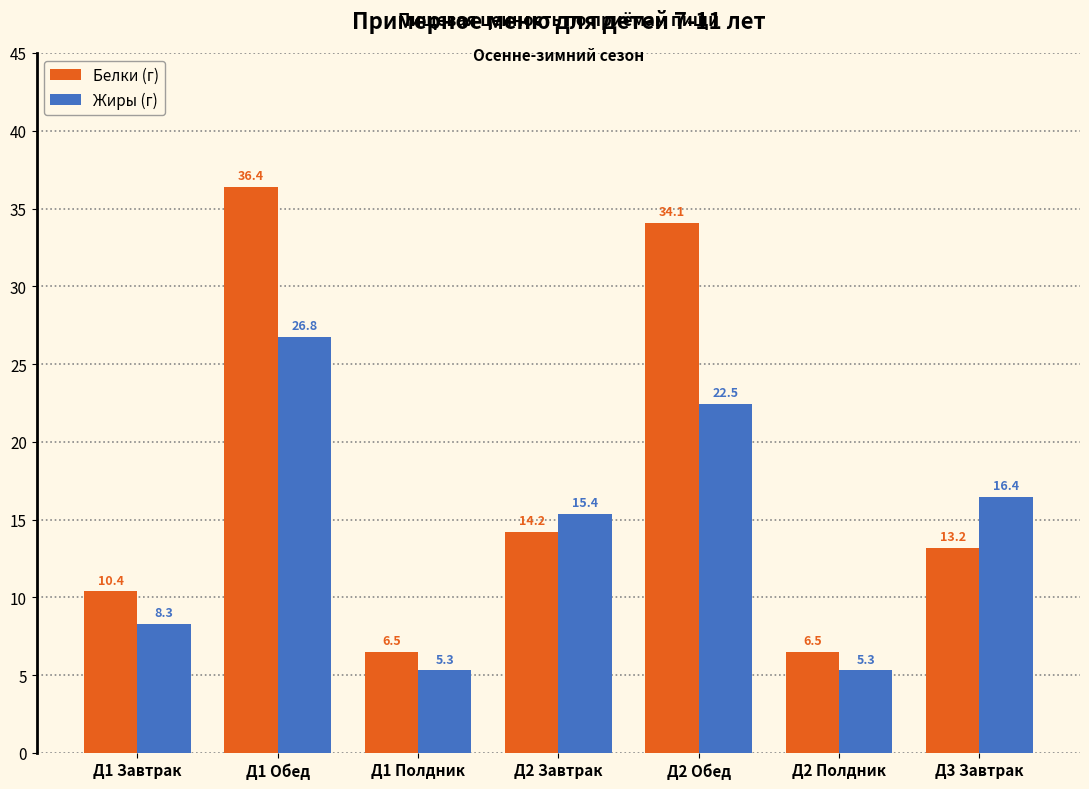

What is the label of the 4th bar from the right?

Д2 Завтрак